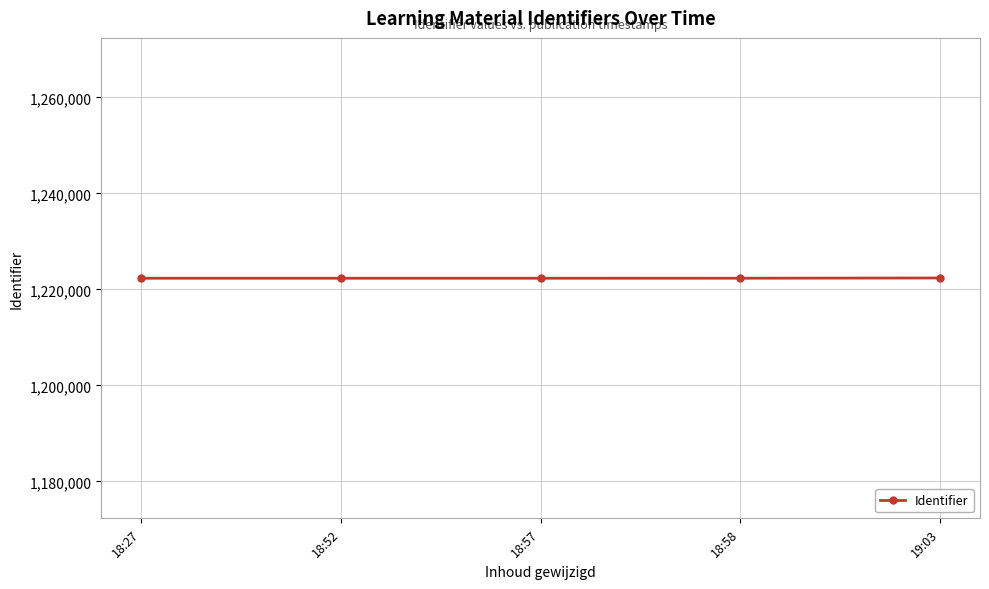

What is the change in value from 18:27 to 18:58?

+7